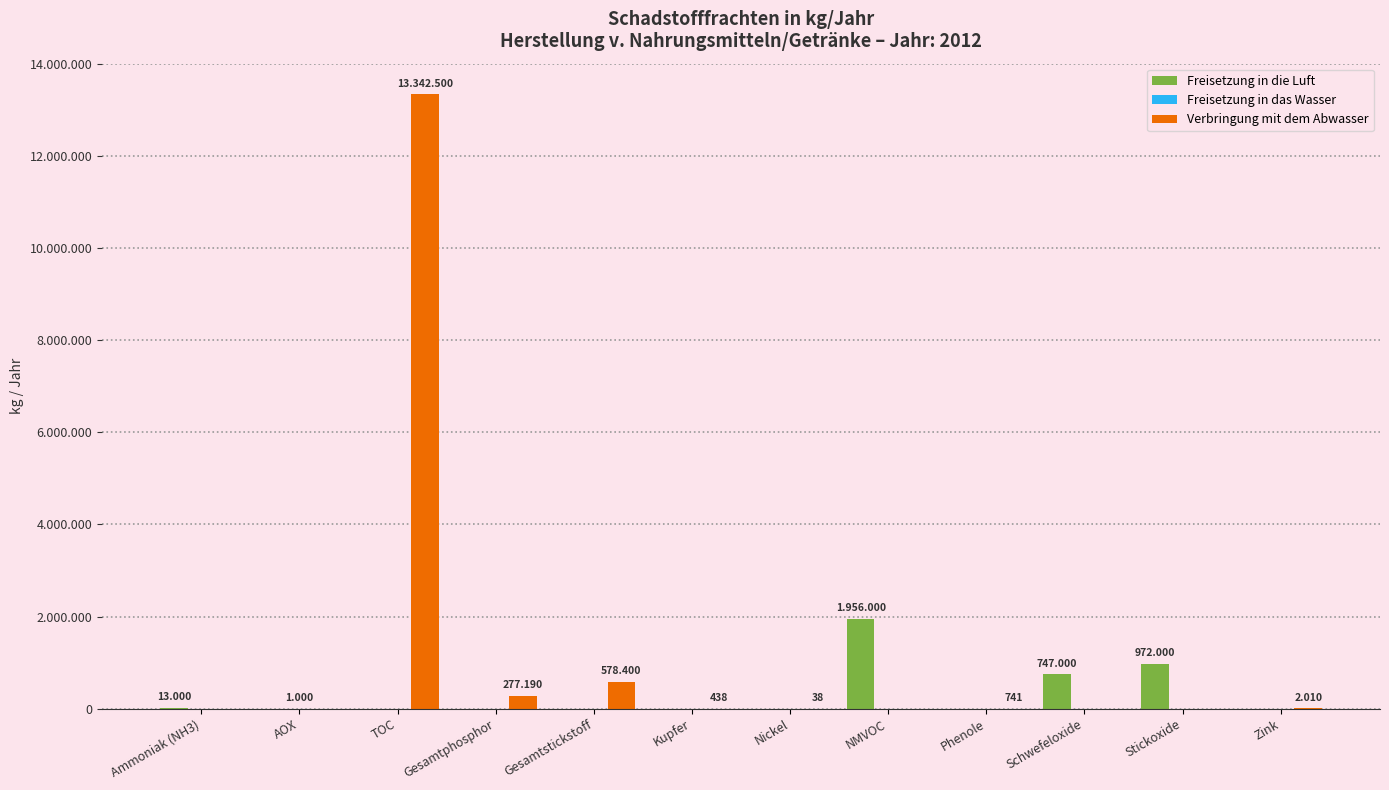

What is the label of the 12th bar from the right?

Ammoniak (NH3)